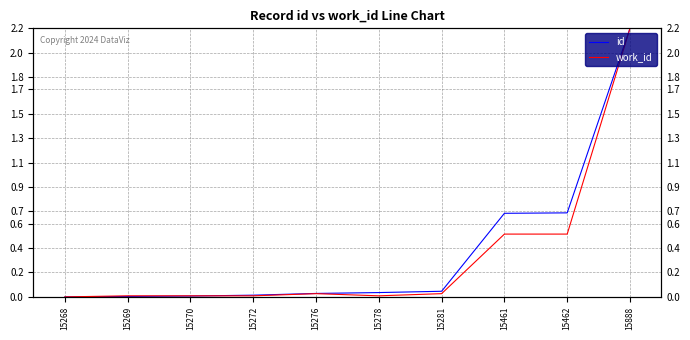

The work_id series shows 0.5 at 15461. True or false?

True